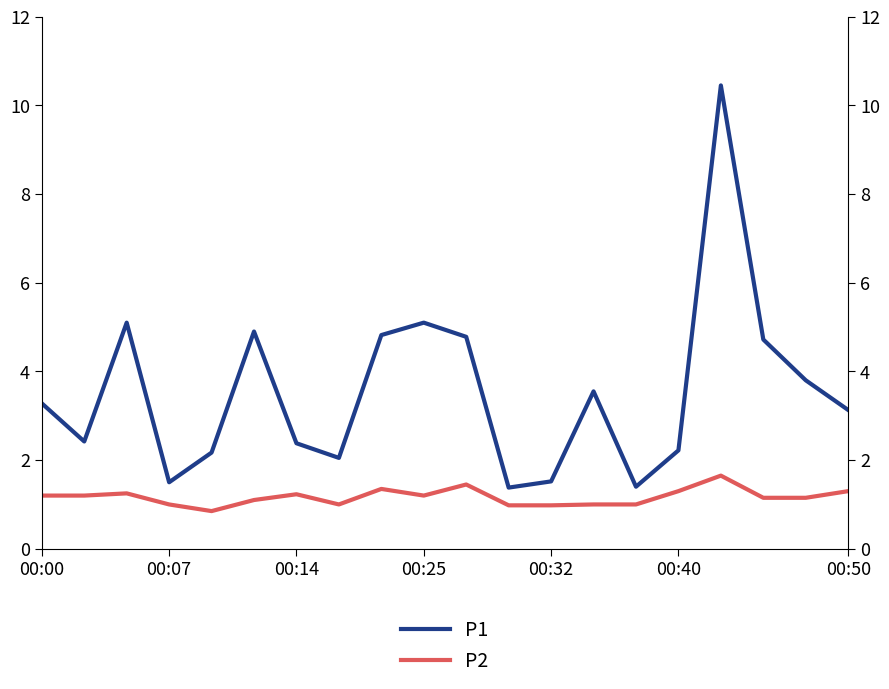

True or false: P2 has a value of 2.4 at 10.

False